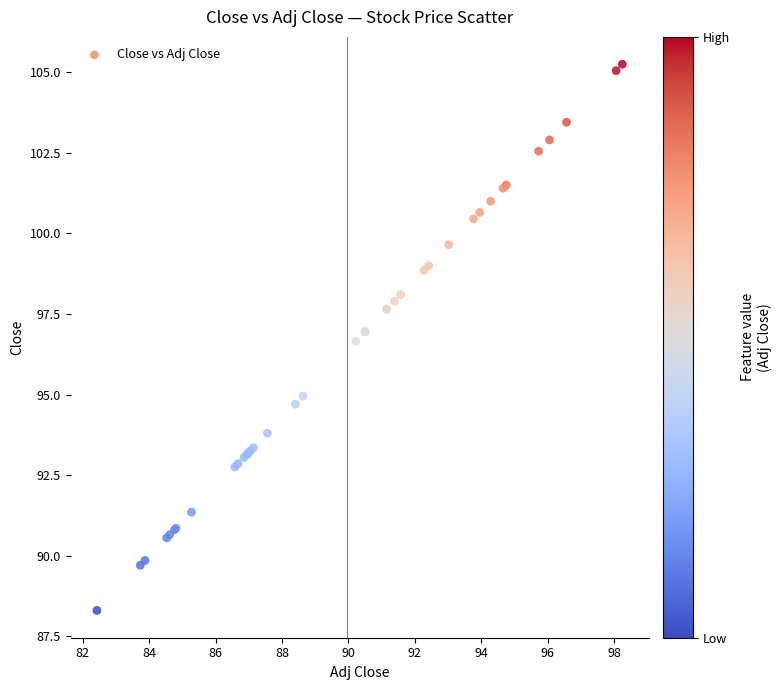

What Y value in the scatter plot is closest to 96?

96.7